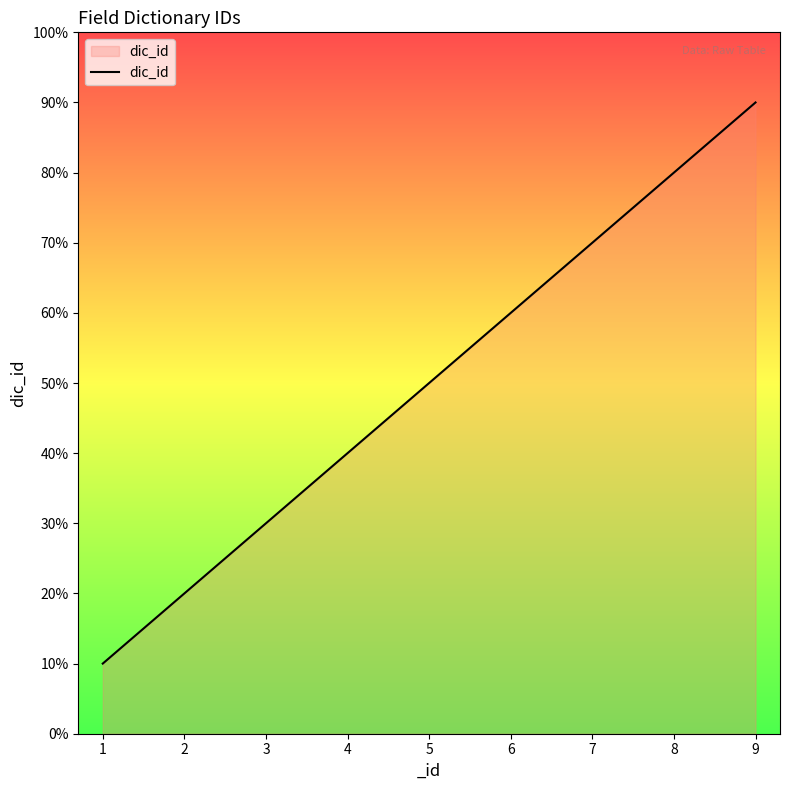

What is the value of the 3rd point from the left?

3